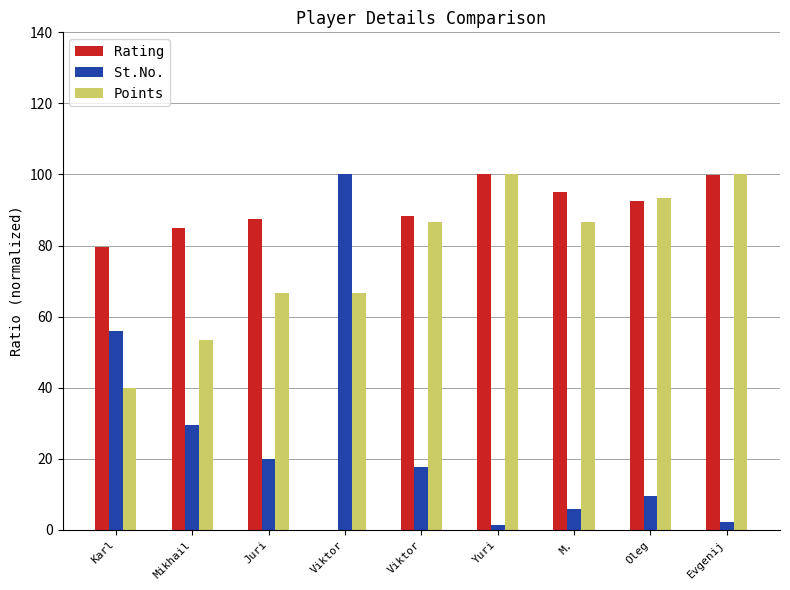

What is the average value of the Rating series?

80.8